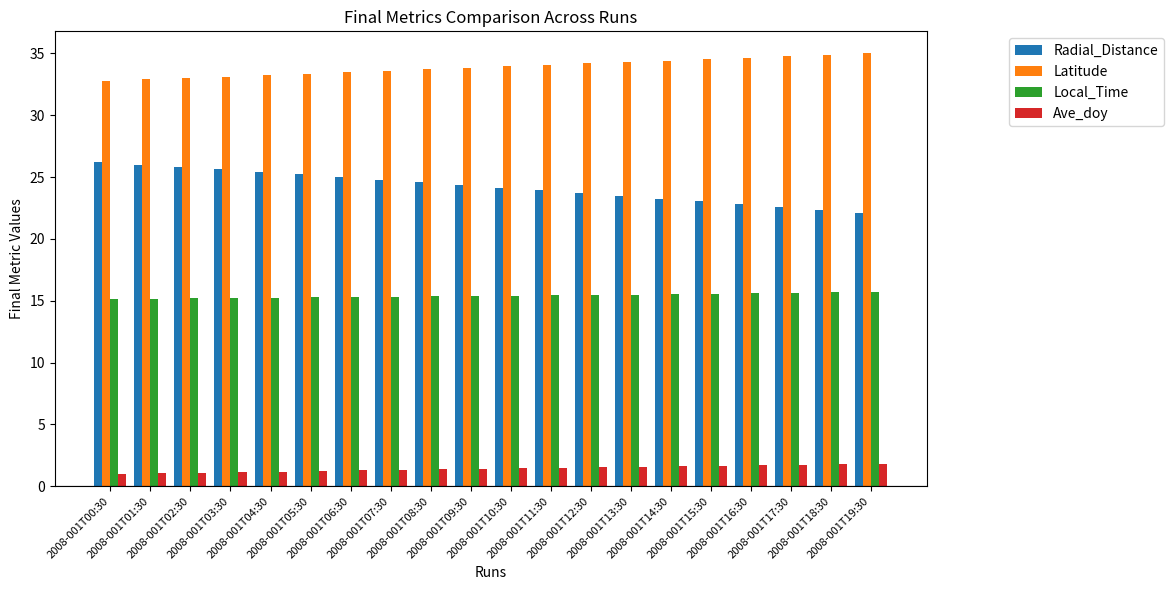

List the series in order of their overall mean, lowest first.

Ave_doy, Local_Time, Radial_Distance, Latitude